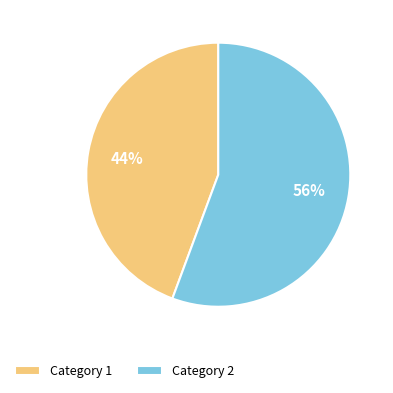

What is the smallest slice in the pie chart?

Category 1